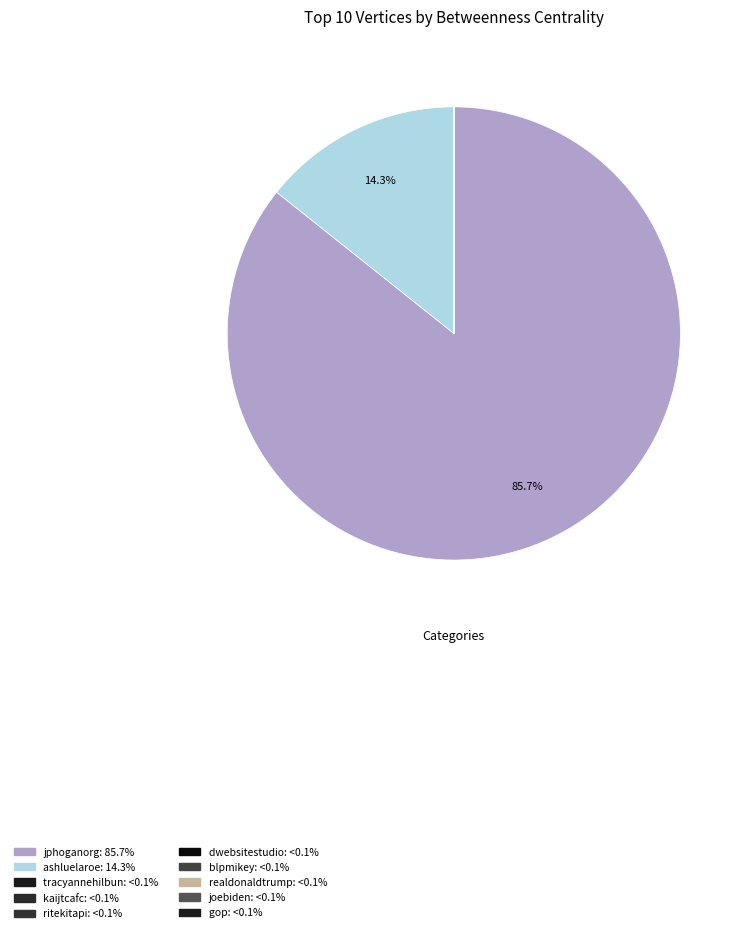

To the nearest percent, what is the combined percentage of jphoganorg and joebiden?

86%